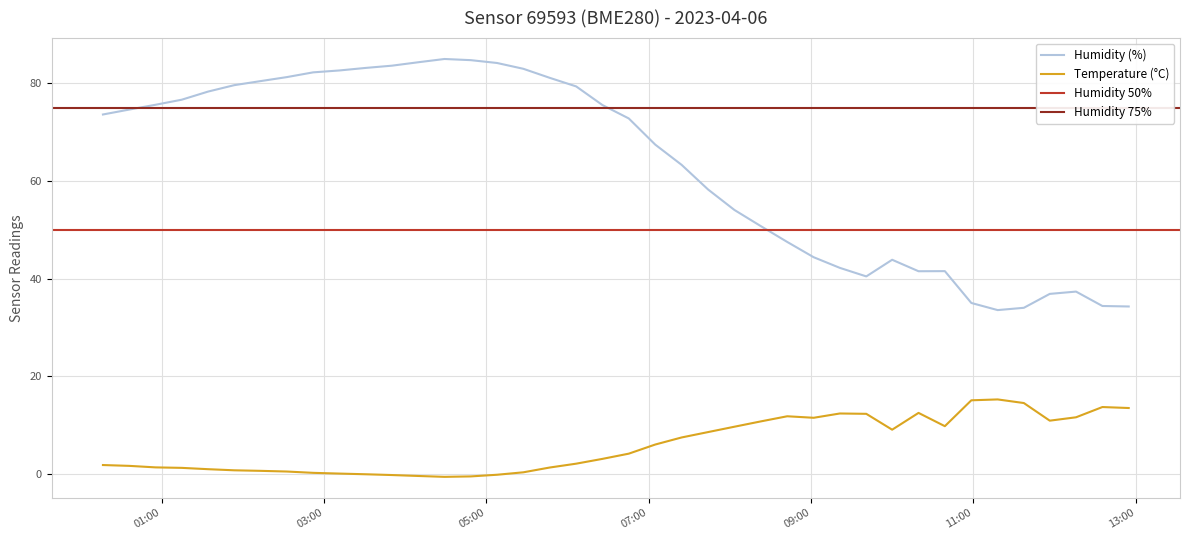

True or false: temperature has more than 2 points higher than both neighbors.

True